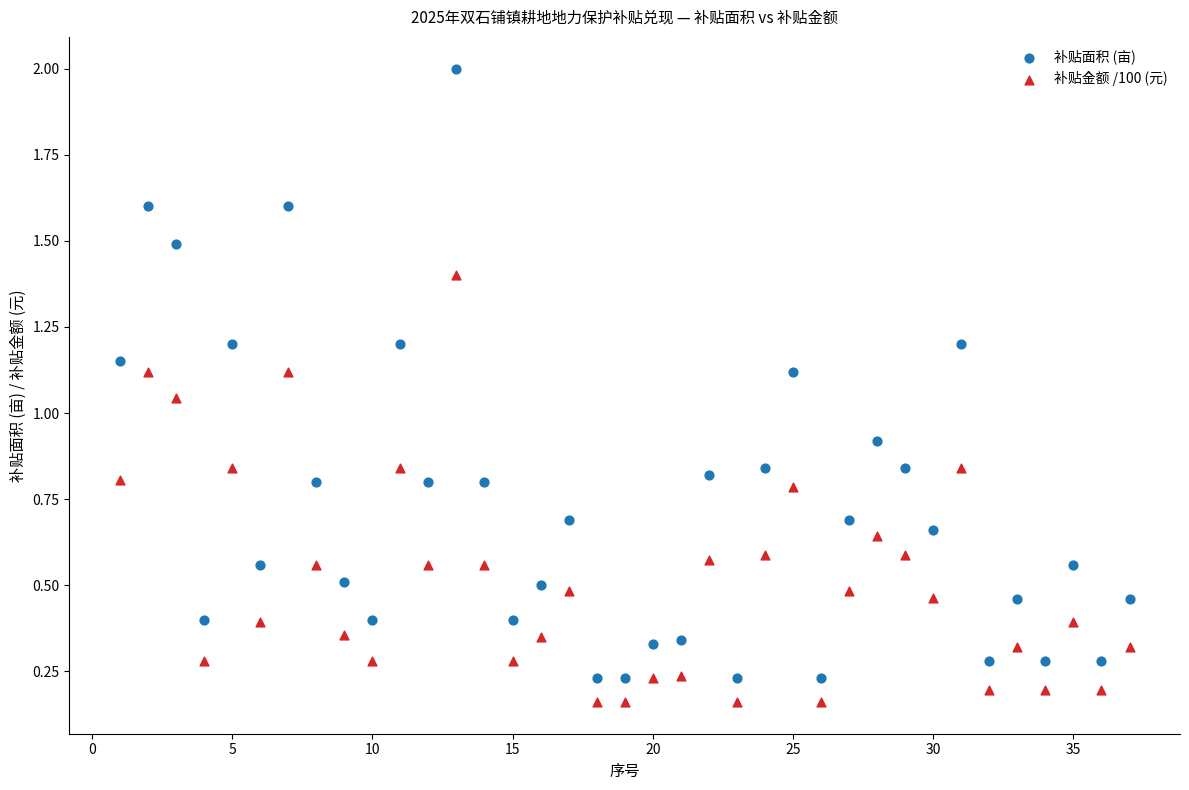

What is the X range (max minus min) for the scatter plot?

36.0